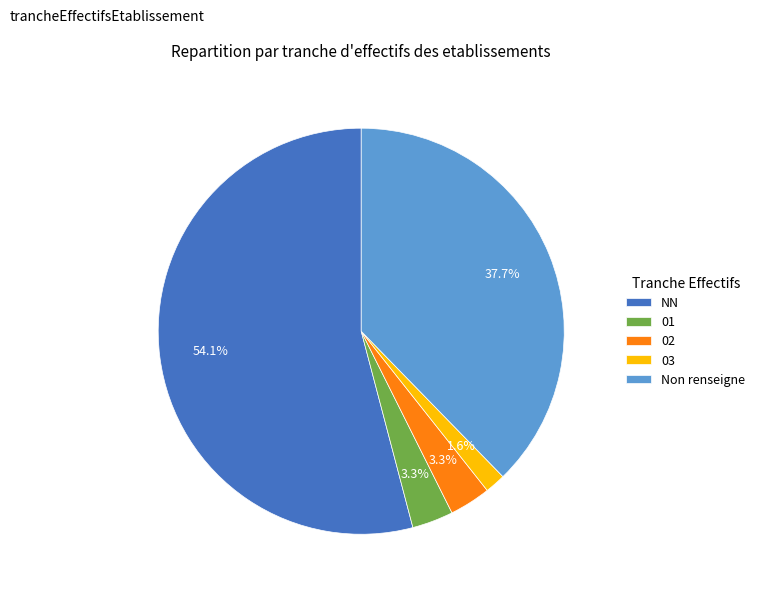

Which category accounts for the majority?

NN